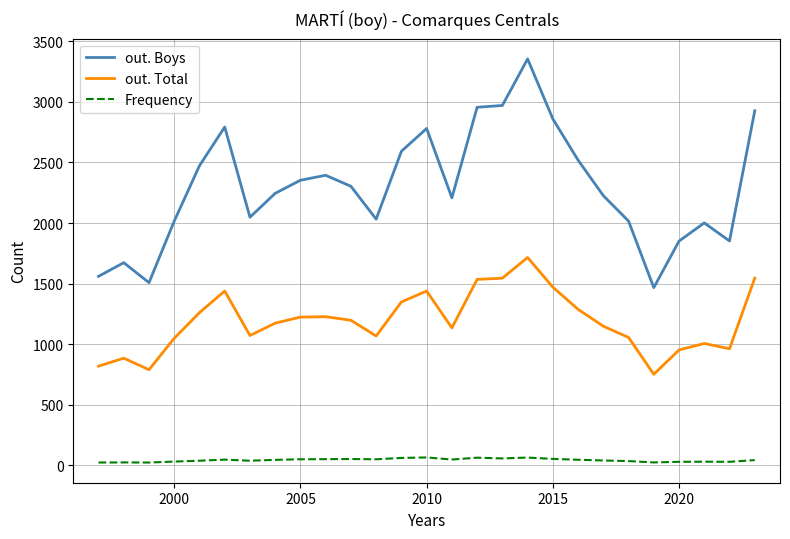

List the series in order of their overall mean, lowest first.

Frequency, out. Total, out. Boys